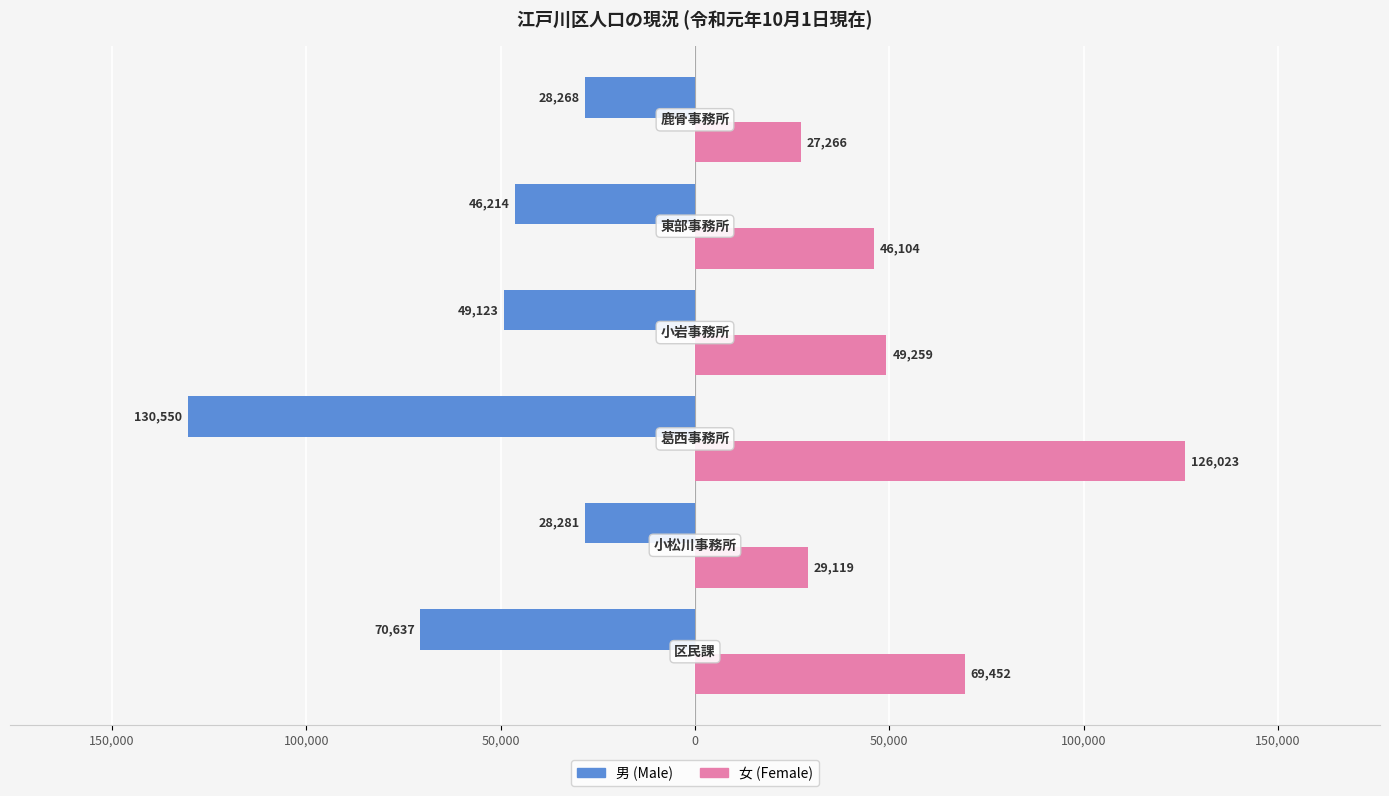

What is the difference between the second highest and second lowest values in the 男 (Male) series?

42356